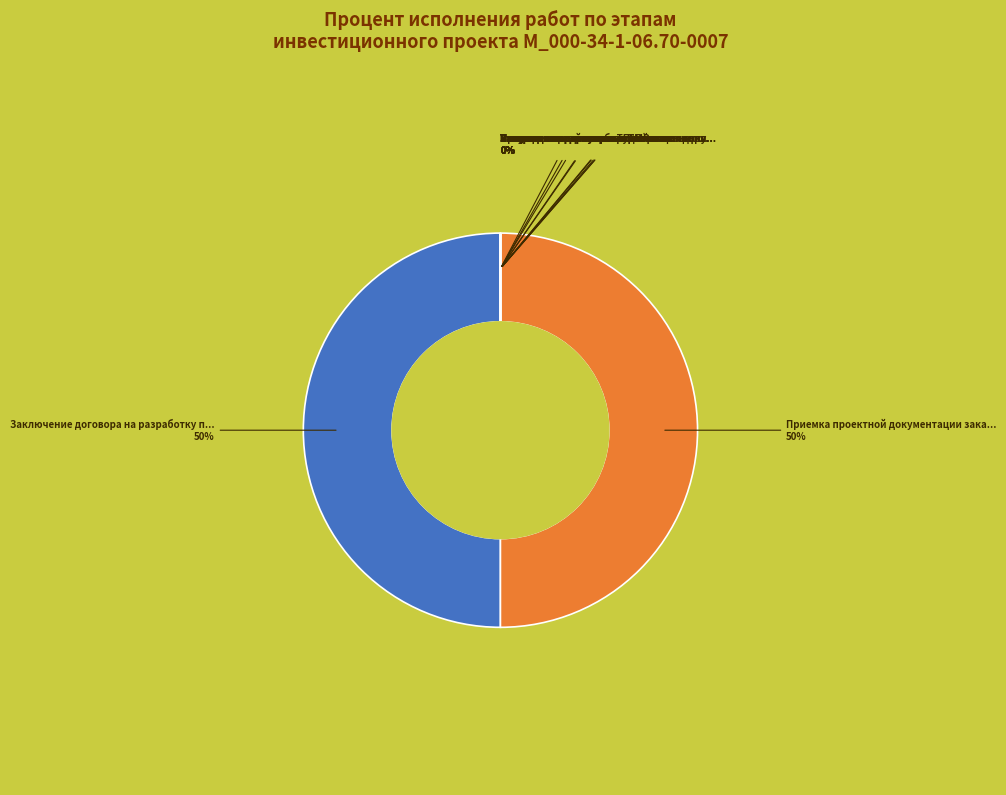

To the nearest percent, what is the average slice percentage?

8%